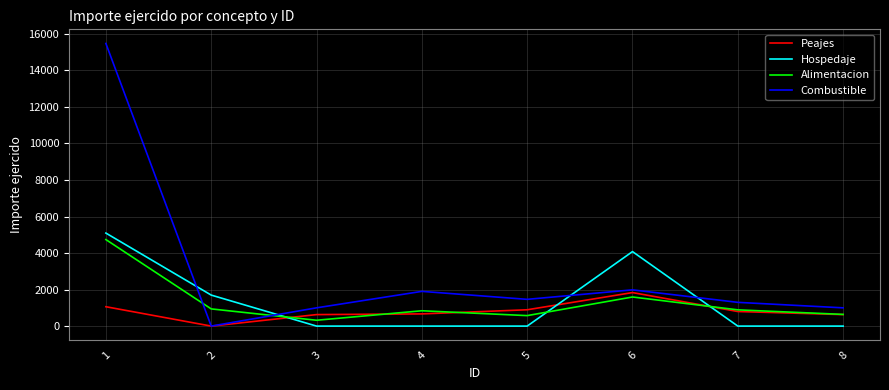

What is the difference between the maximum and minimum values in the Alimentacion series?

4417.4